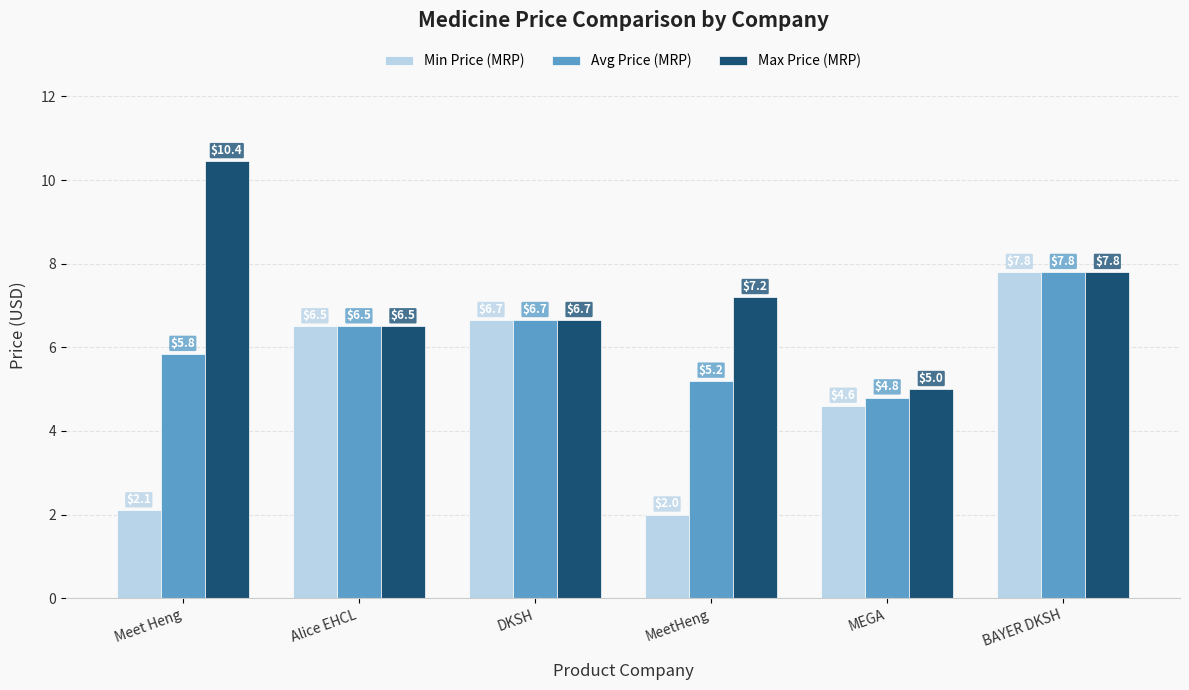

What is the label of the 6th bar from the right?

Meet Heng